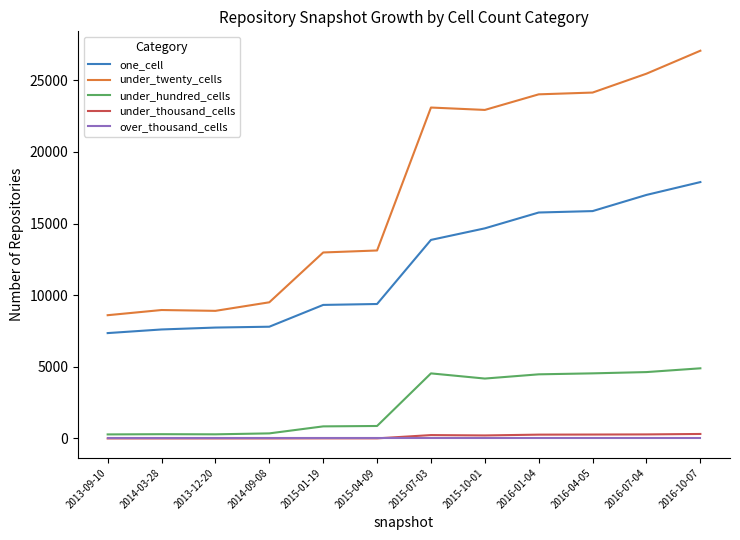

What is the difference between the second highest and second lowest values in the under_twenty_cells series?

16552